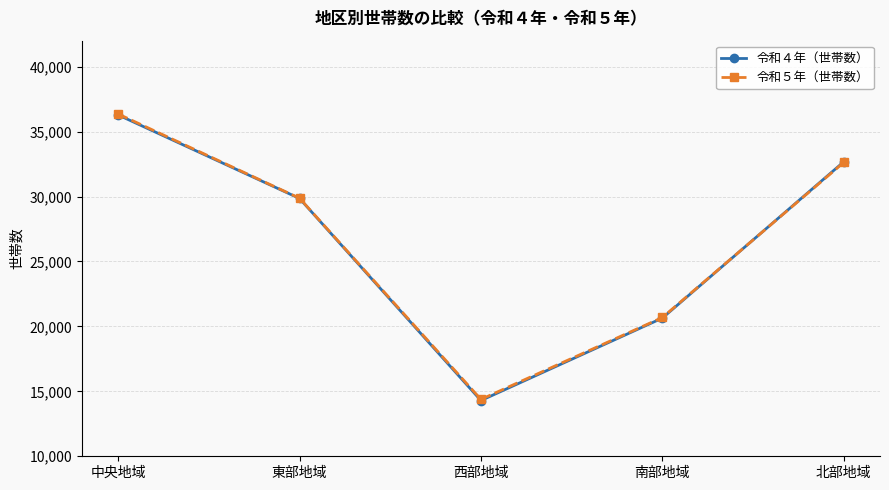

List the labels in order of 令和４年（世帯数） value, smallest first.

西部地域, 南部地域, 東部地域, 北部地域, 中央地域